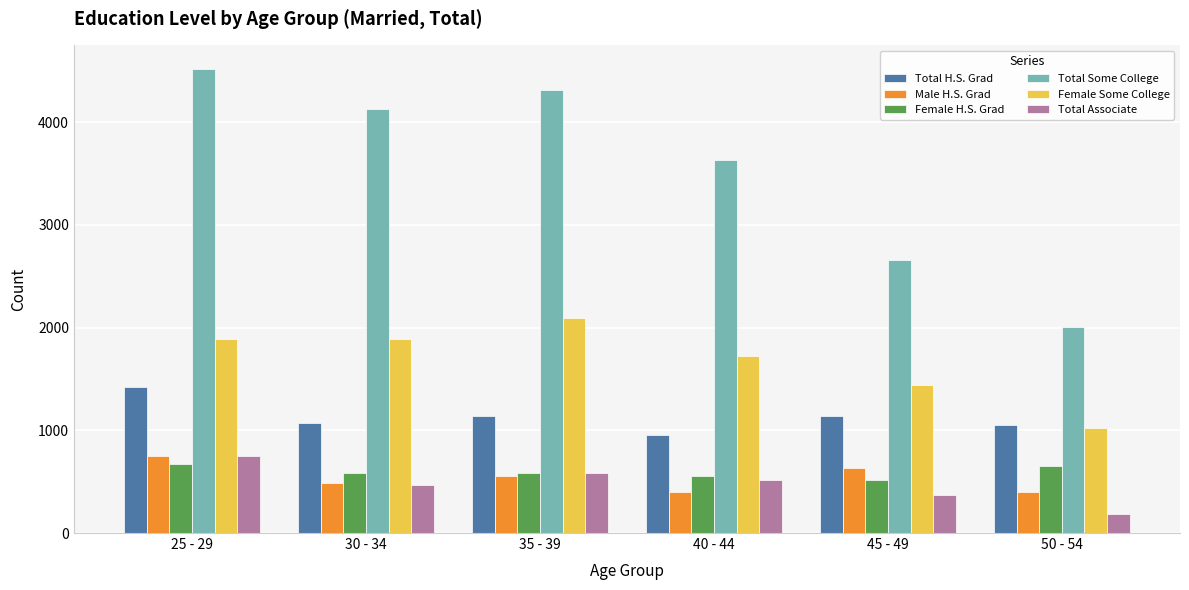

What is the total value across all series at 35 - 39?

9275